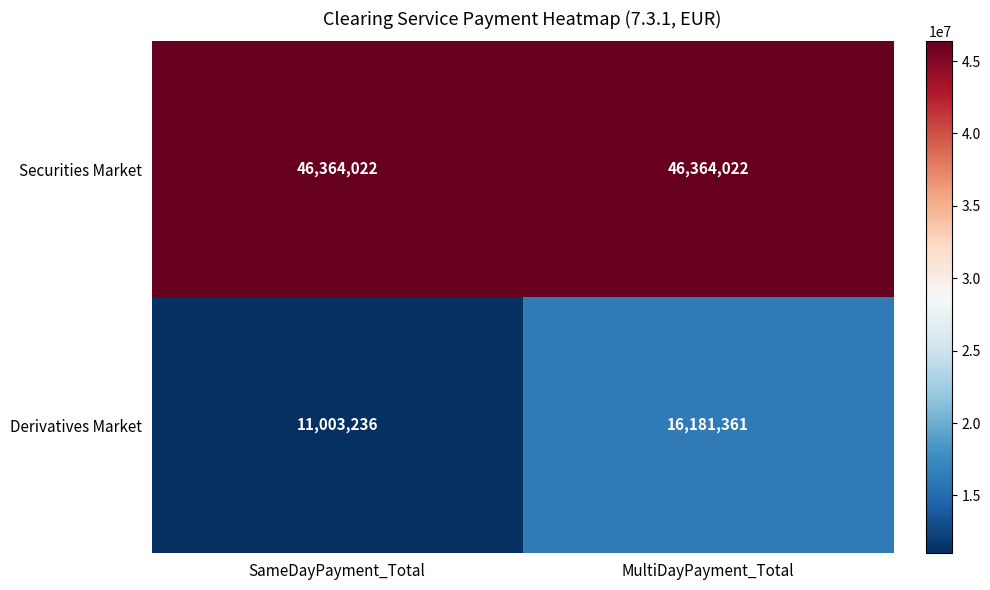

What is the sum of the Securities Market values at SameDayPayment_Total and MultiDayPayment_Total?

92728044